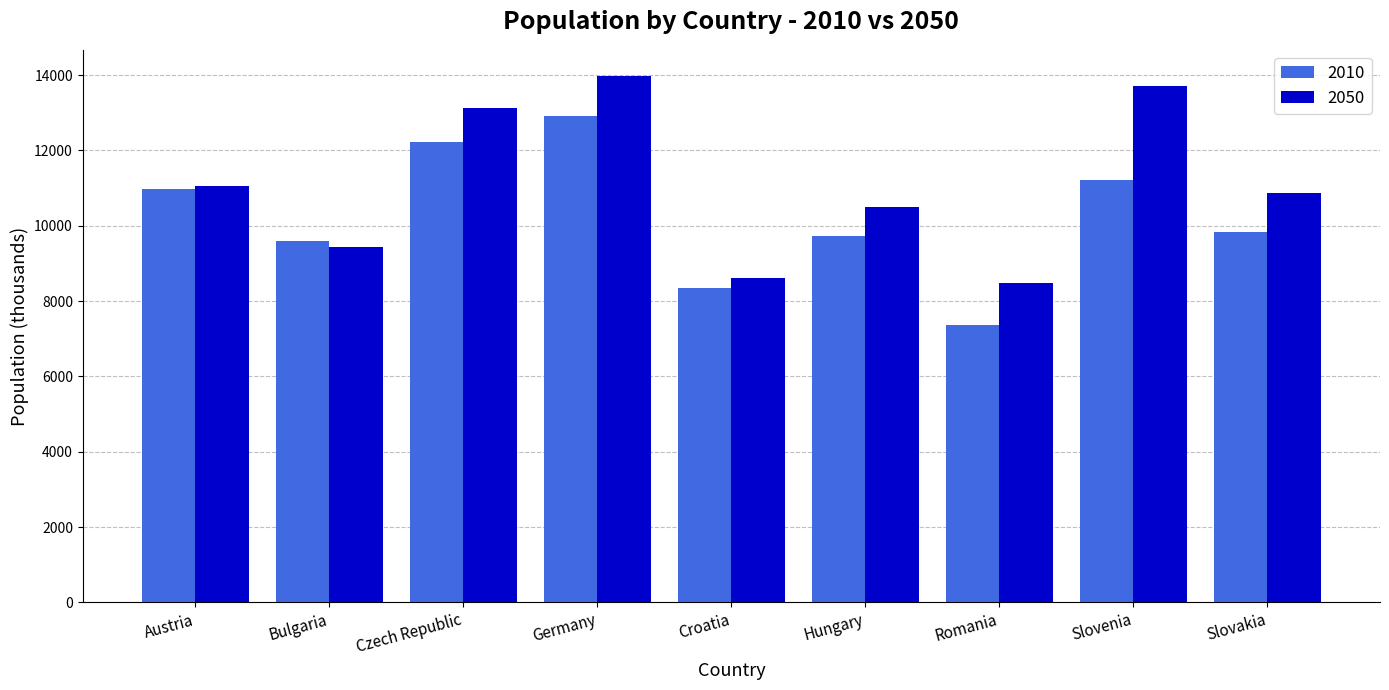

True or false: 2010 has a value of 9845.7 at Slovakia.

True